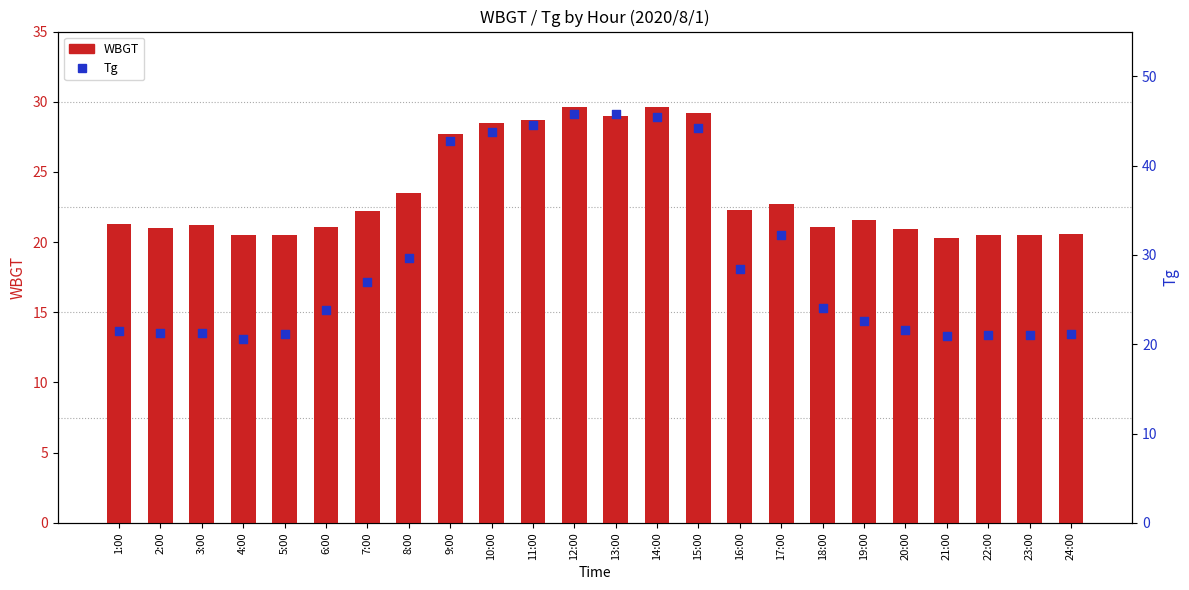

Which series reaches the minimum Y coordinate?

WBGT